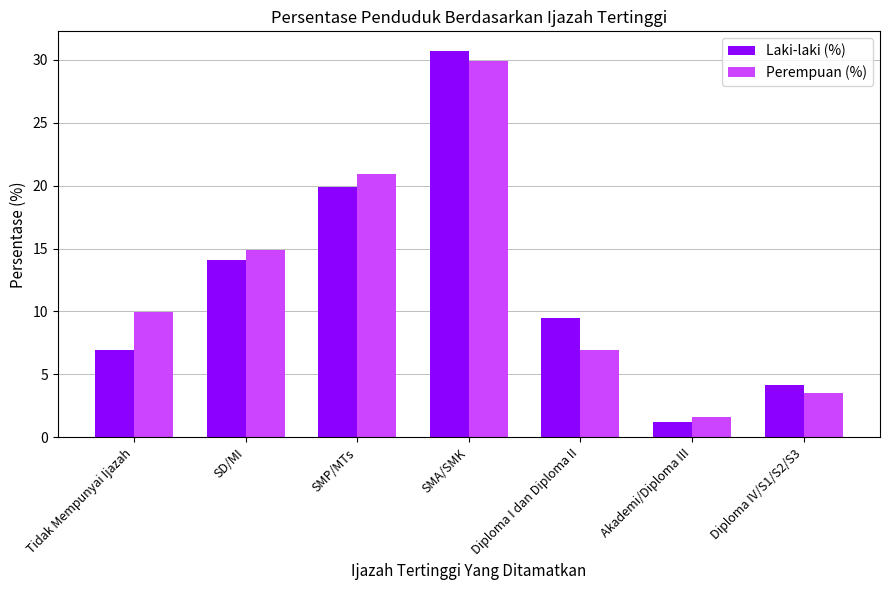

Rank the categories by Laki-laki (%) value from lowest to highest.

Akademi/Diploma III, Diploma IV/S1/S2/S3, Tidak Mempunyai Ijazah, Diploma I dan Diploma II, SD/MI, SMP/MTs, SMA/SMK